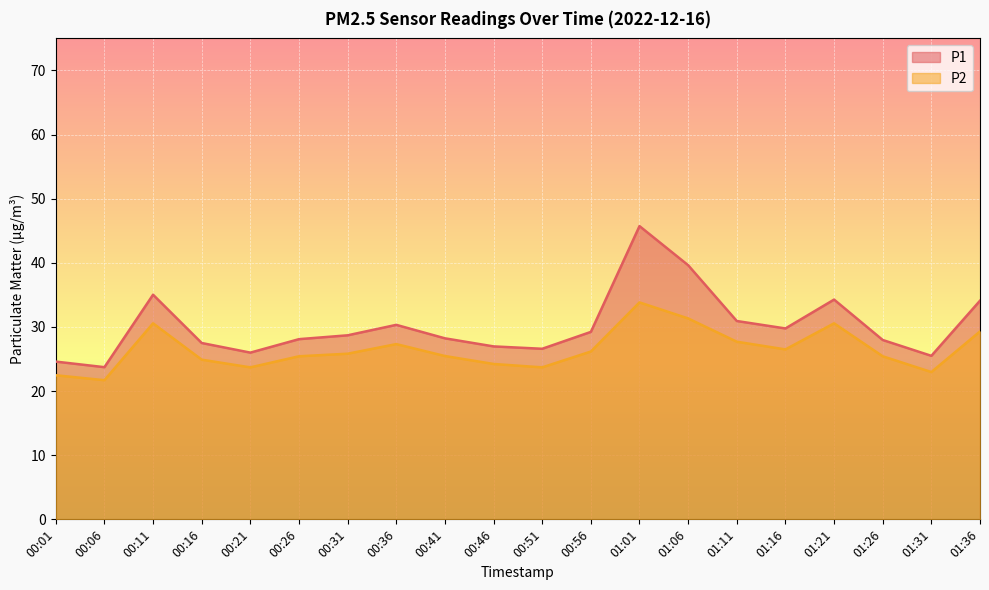

Which series changed the most between 00:06 and 01:26?

P1